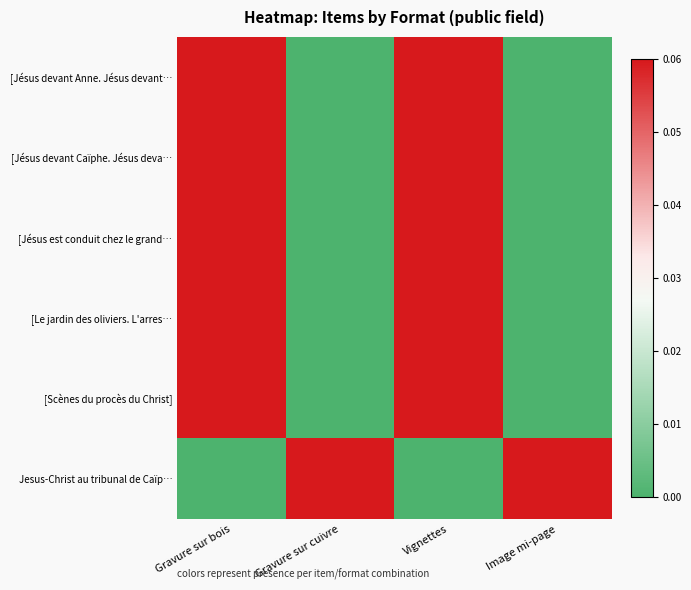

Which series has the largest range (max minus min)?

[Le jardin des oliviers. L'arres…